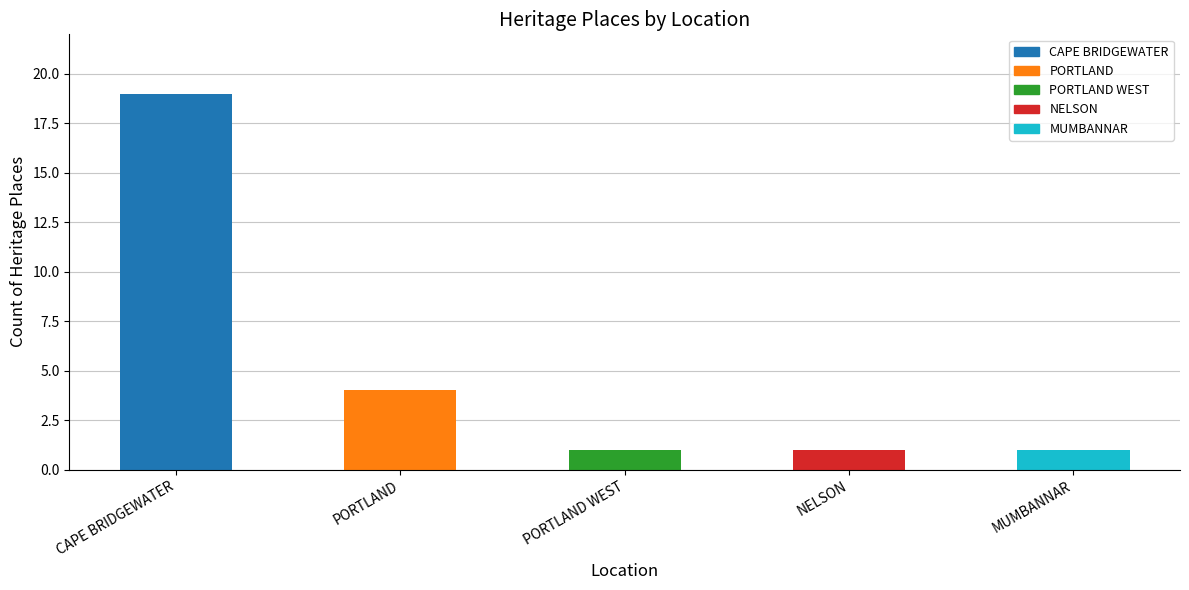

True or false: the data shows 12 at CAPE BRIDGEWATER.

False